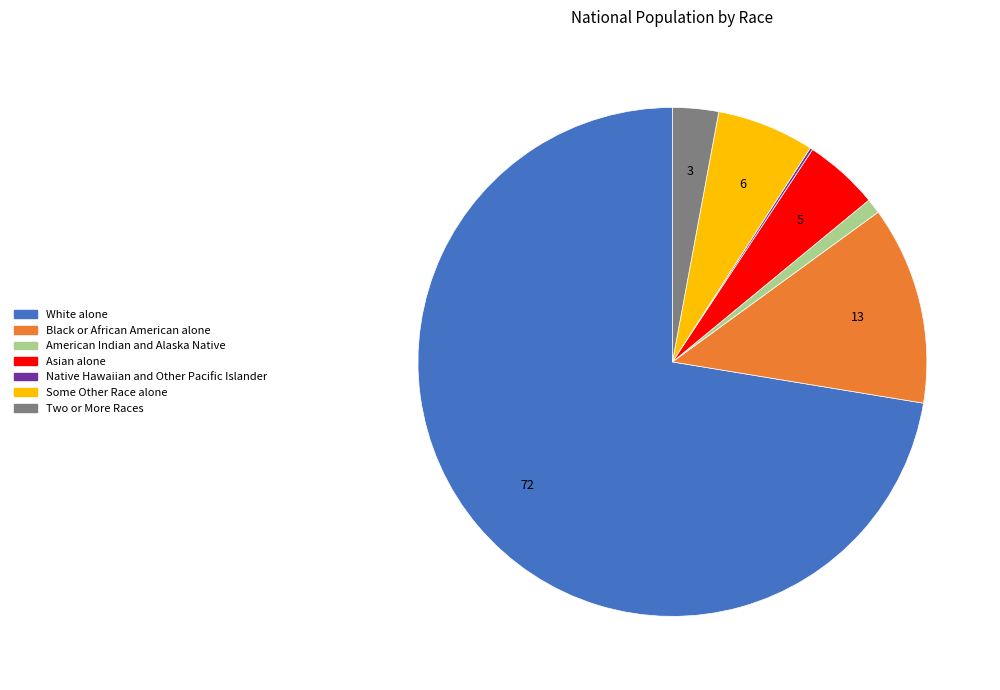

Does Some Other Race alone represent more than half of the total?

No